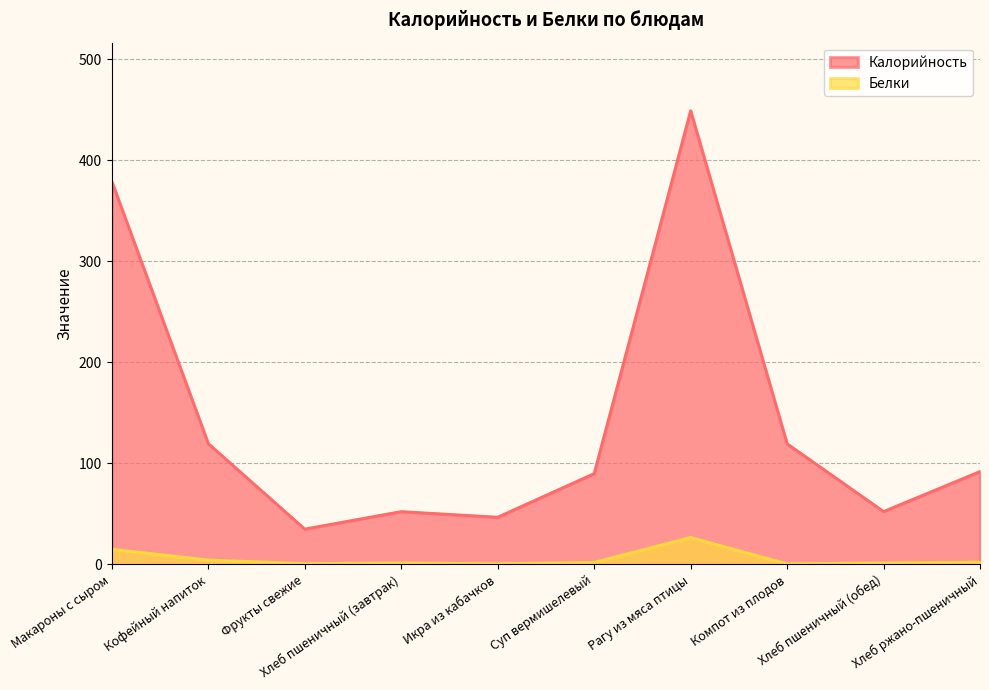

What is the value of the Белки point at the 7th from the left?

26.7